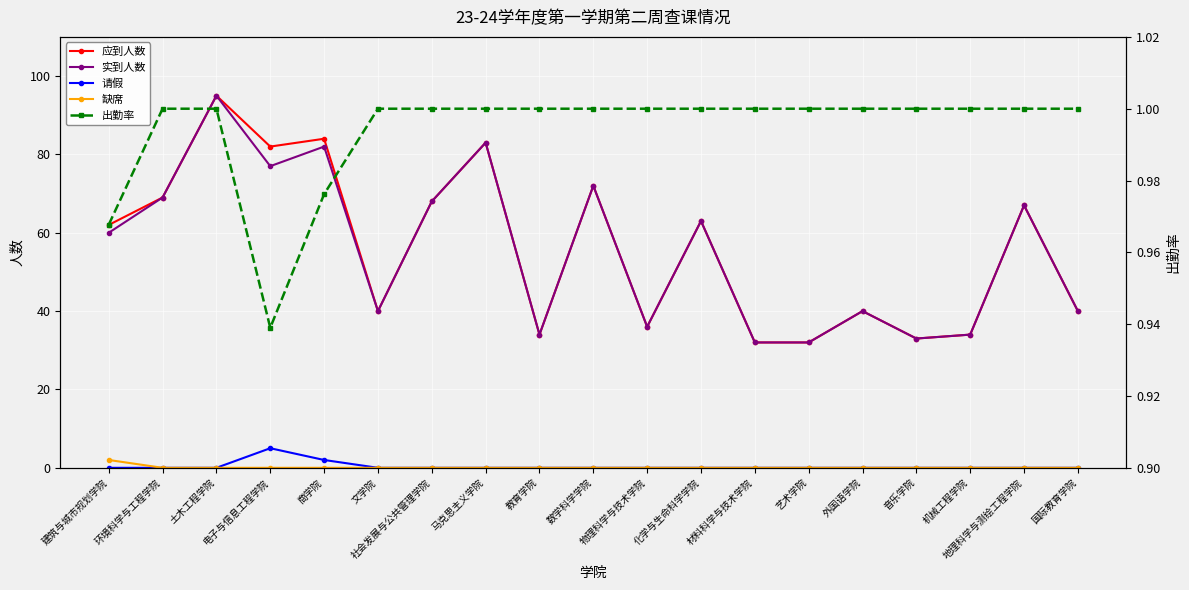

Rank the series at 环境科学与工程学院 from highest to lowest value.

应到人数, 实到人数, 出勤率, 请假, 缺席